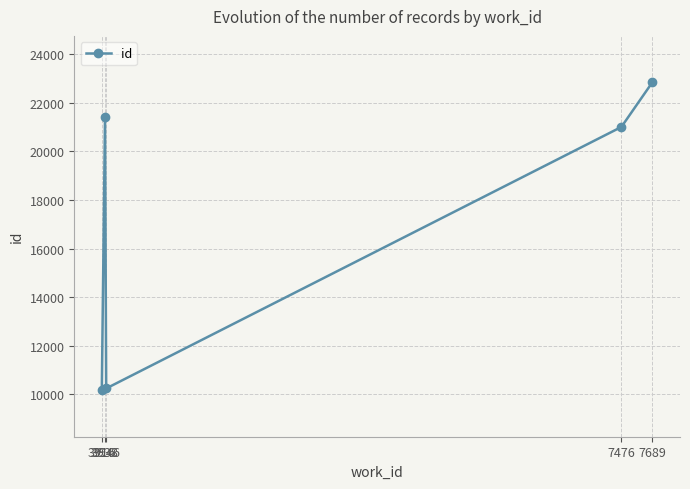

Is it true that the value at 3946 is 4105.4?

False